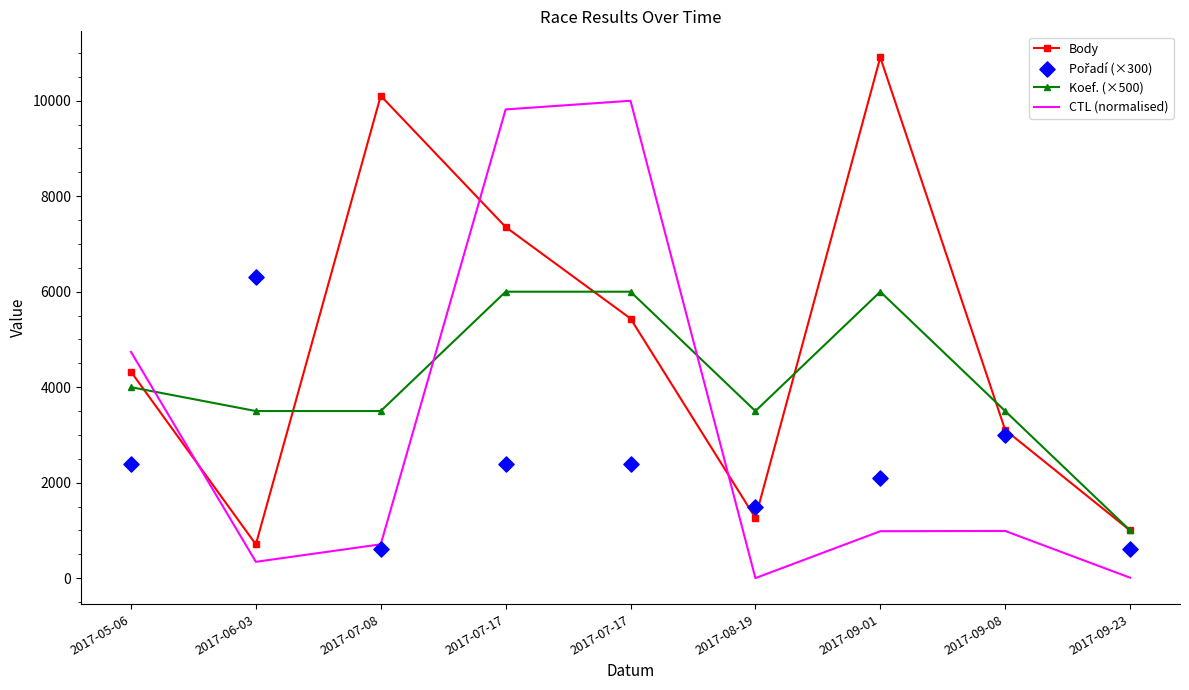

Is the value of Body at 2017-09-23 greater than the value of CTL (normalised) at 2017-09-08?

Yes